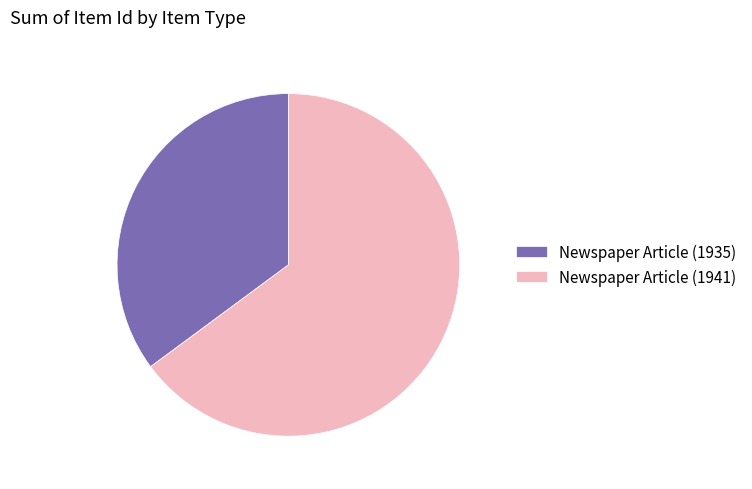

Is there a majority slice in this chart?

Yes